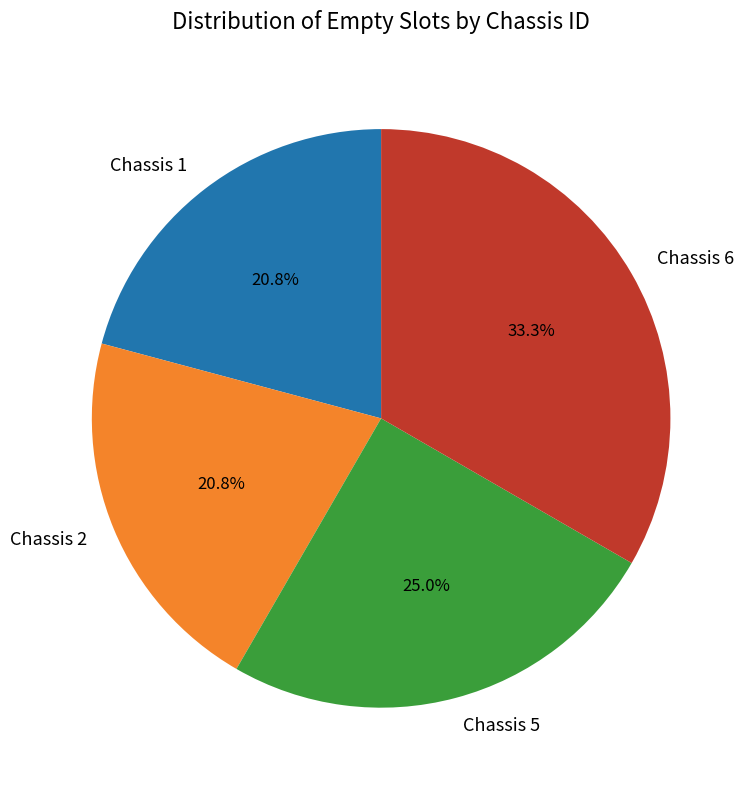

Is there a majority slice in this chart?

No